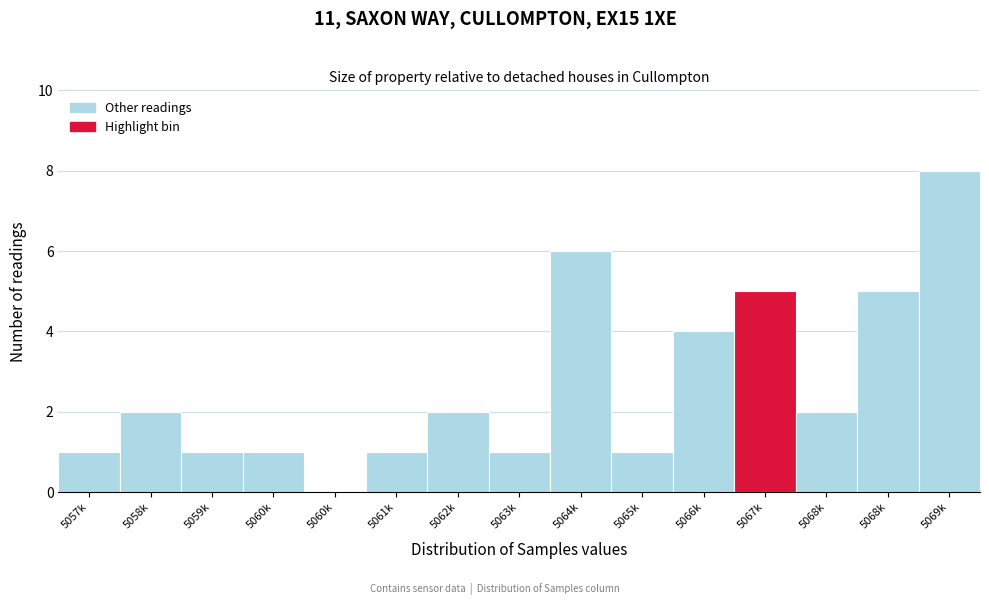

How many data points does each series have?

15